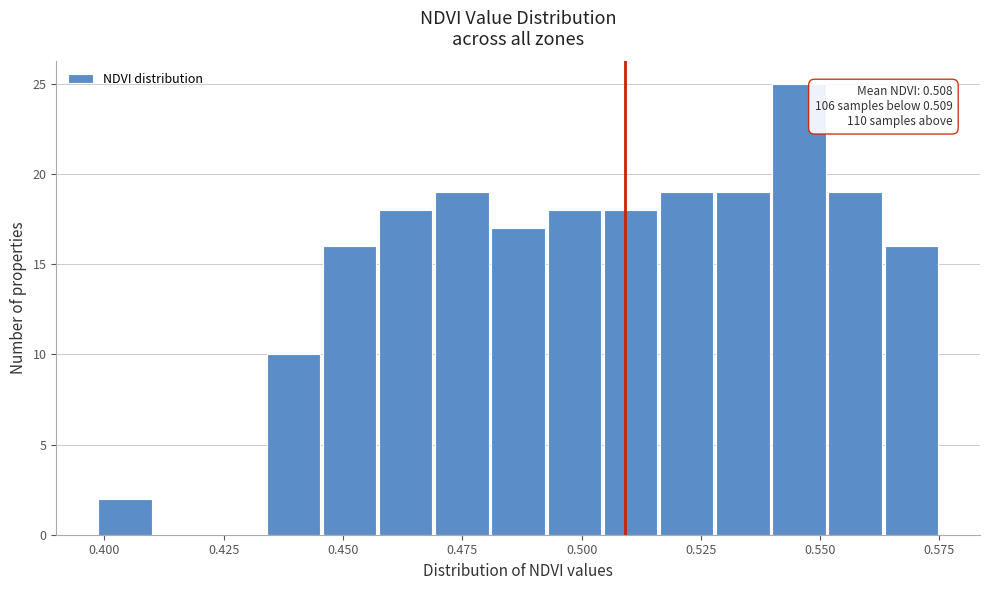

Around what value on the x-axis is the tallest bar? Give the approximate position of its centre, as read against the axis.

0.545